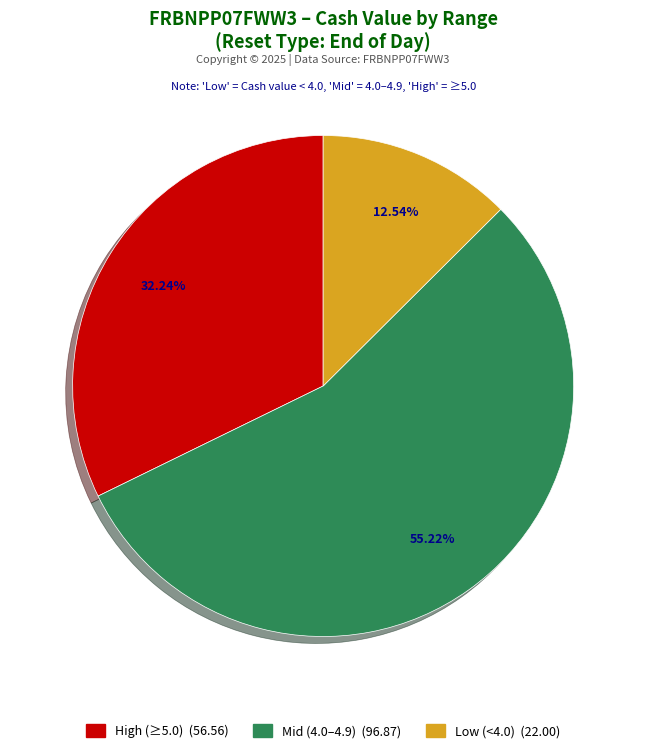

Does any single category account for the majority?

Yes